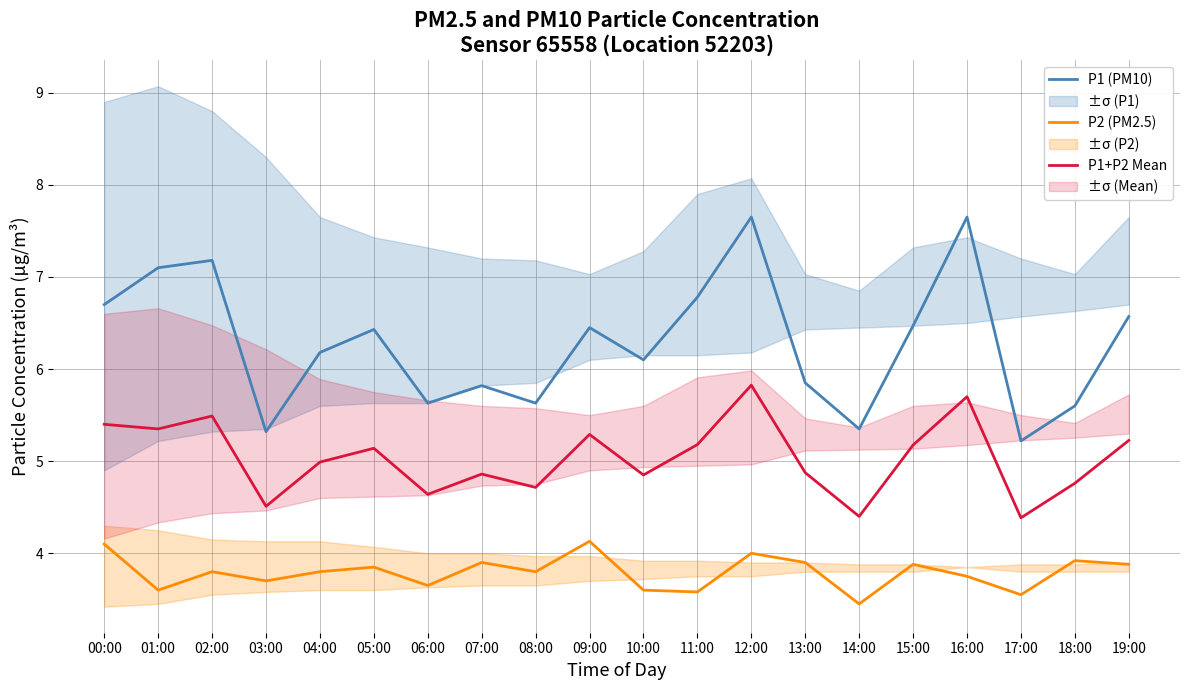

What is the total value across all series at 04:00?

15.0